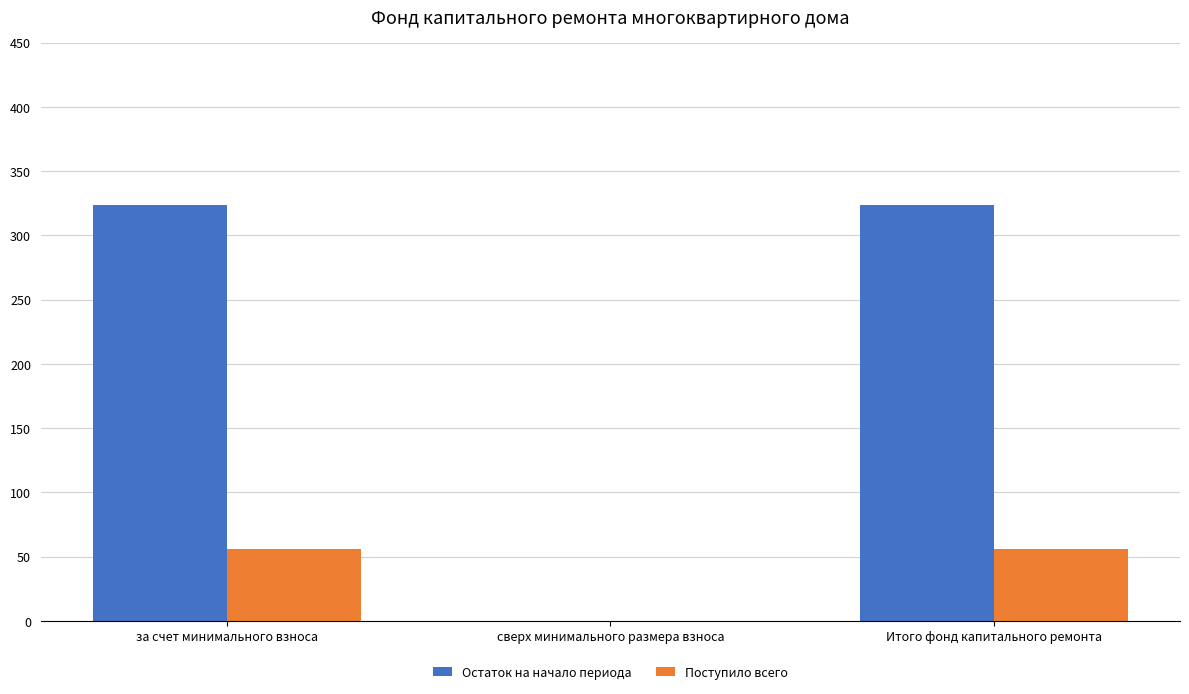

The Поступило всего series shows 25.5 at сверх минимального размера взноса. True or false?

False